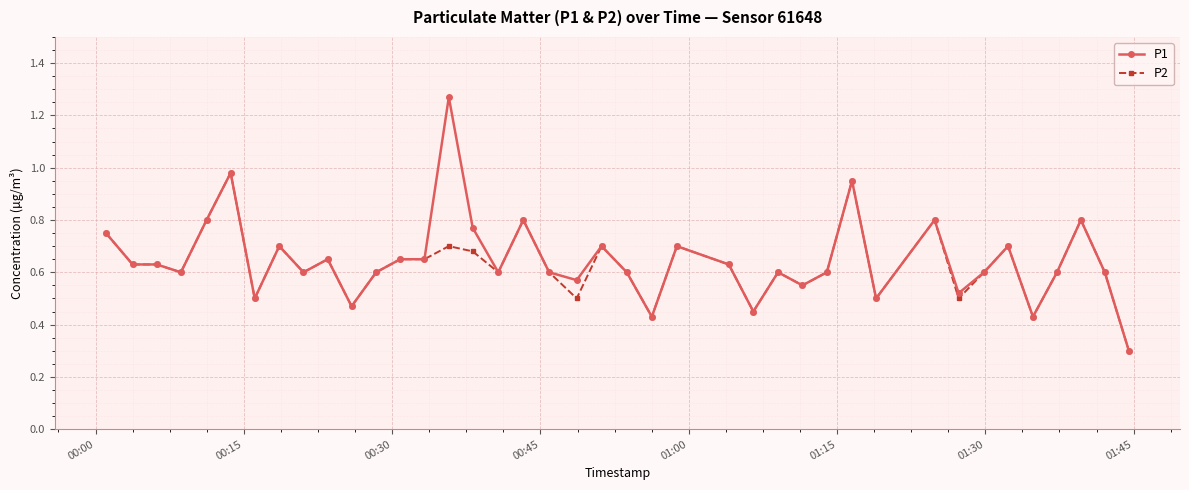

Rank the series by their average value, from highest to lowest.

P1, P2